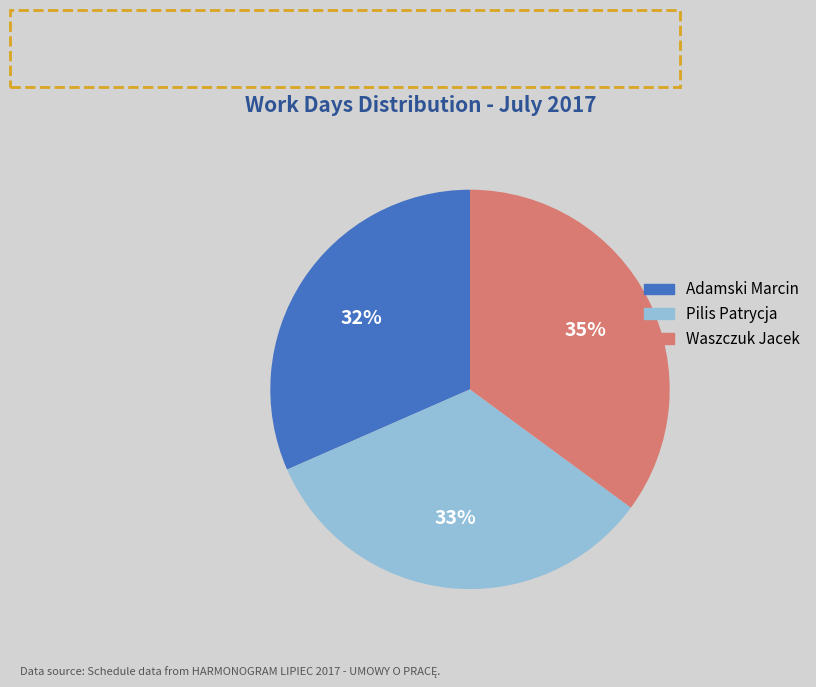

To the nearest percent, what is the difference between the Pilis Patrycja and Waszczuk Jacek slice percentages?

2%